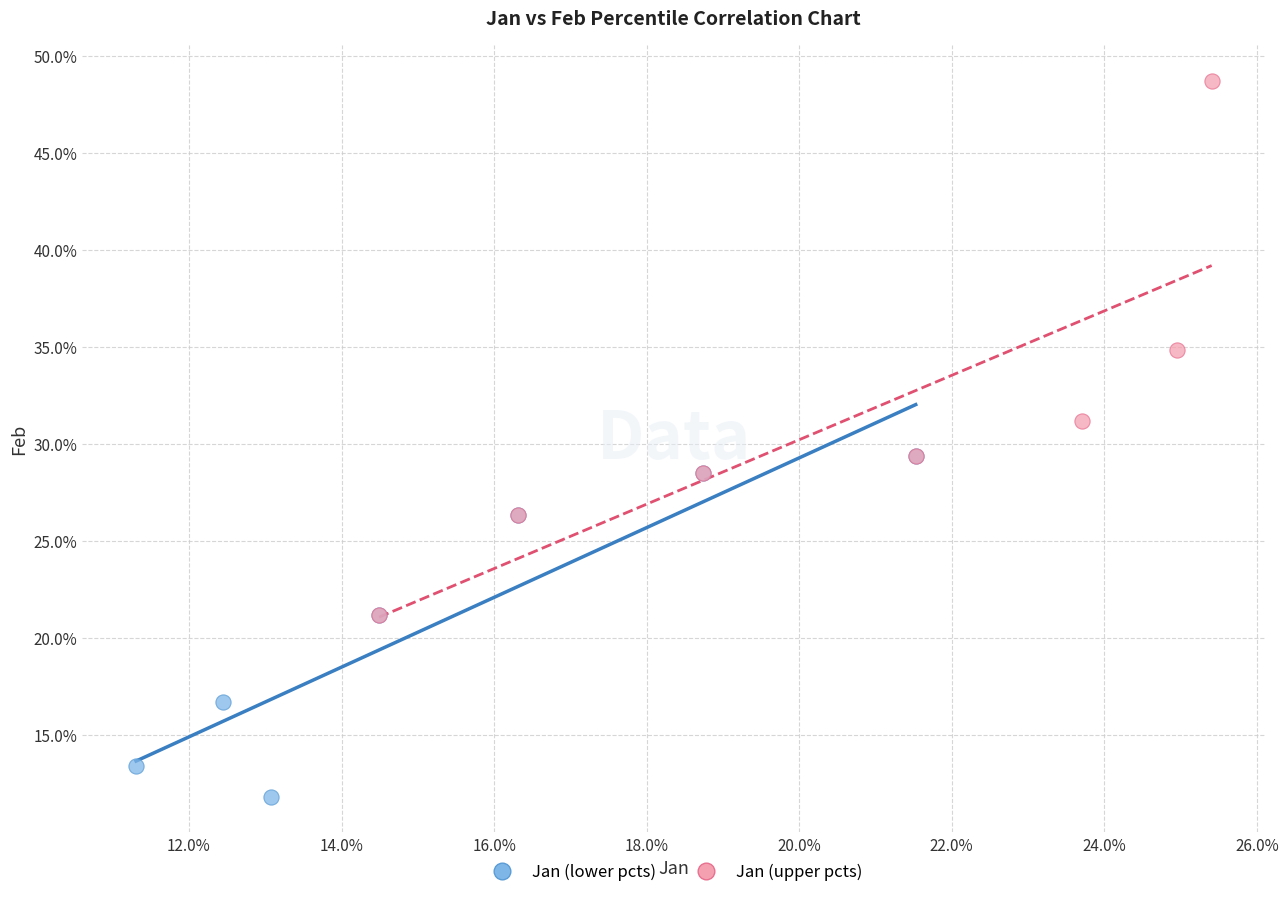

Which series contains the highest Y value?

Jan (upper pcts)